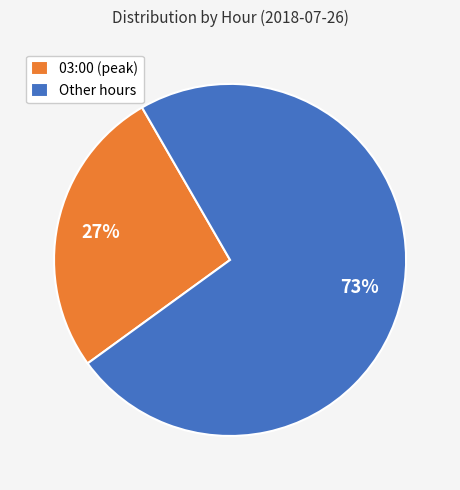

To the nearest percent, what percentage of the pie is Other hours?

73%